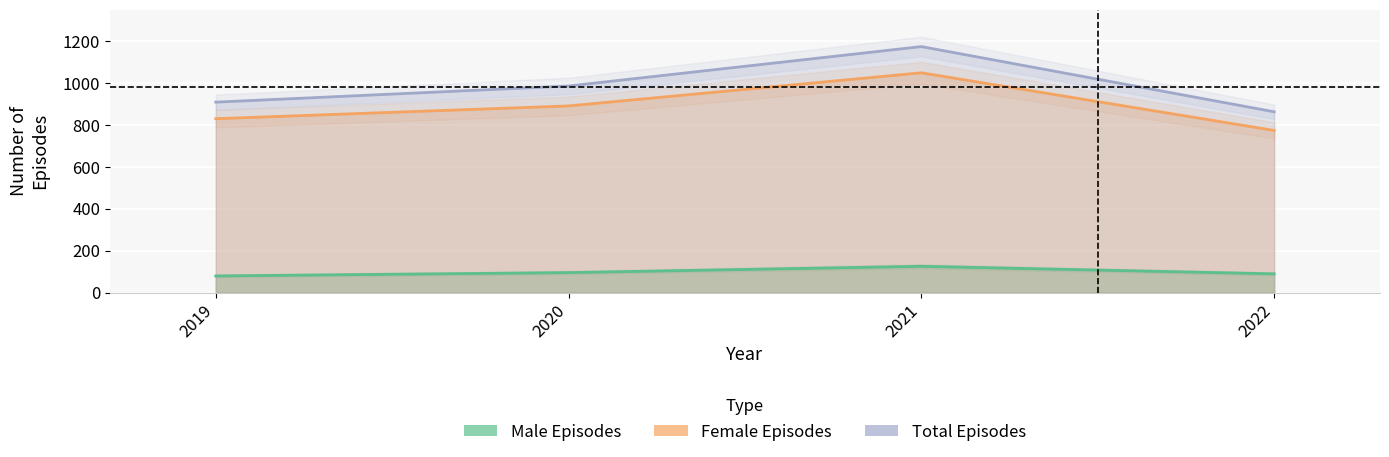

Which series has the largest total across all categories?

Total Episodes